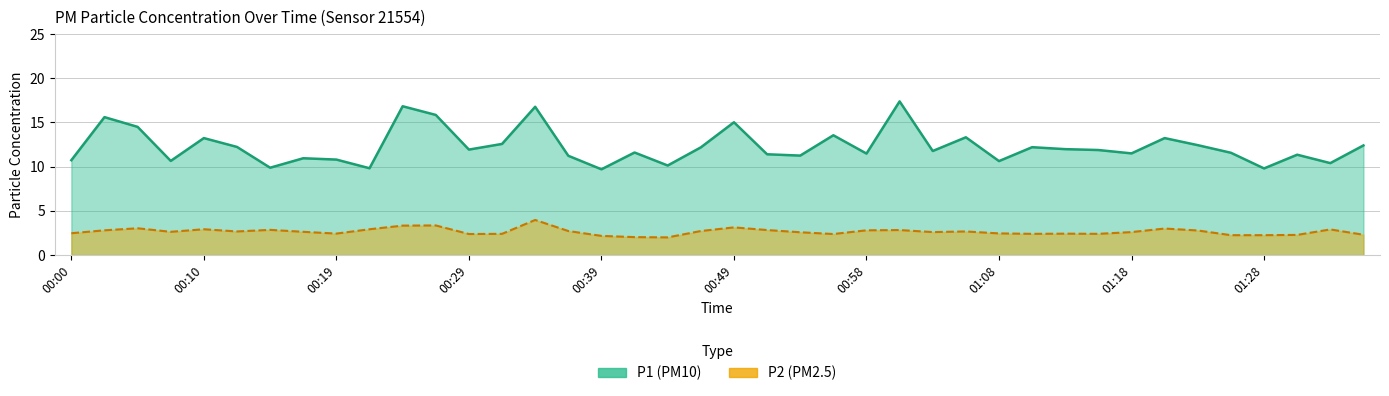

What is the difference between the second highest and second lowest values in the P1 series?

7.0